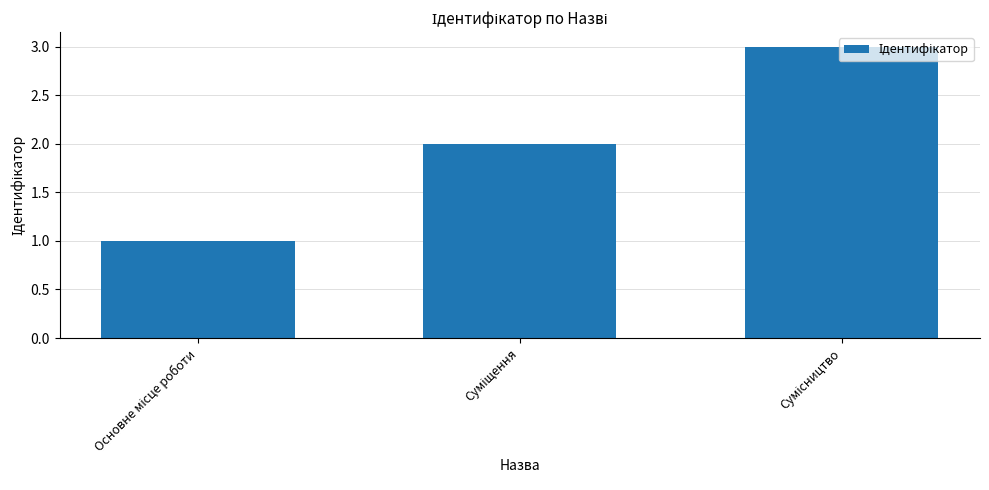

What is the maximum value shown in the chart?

3